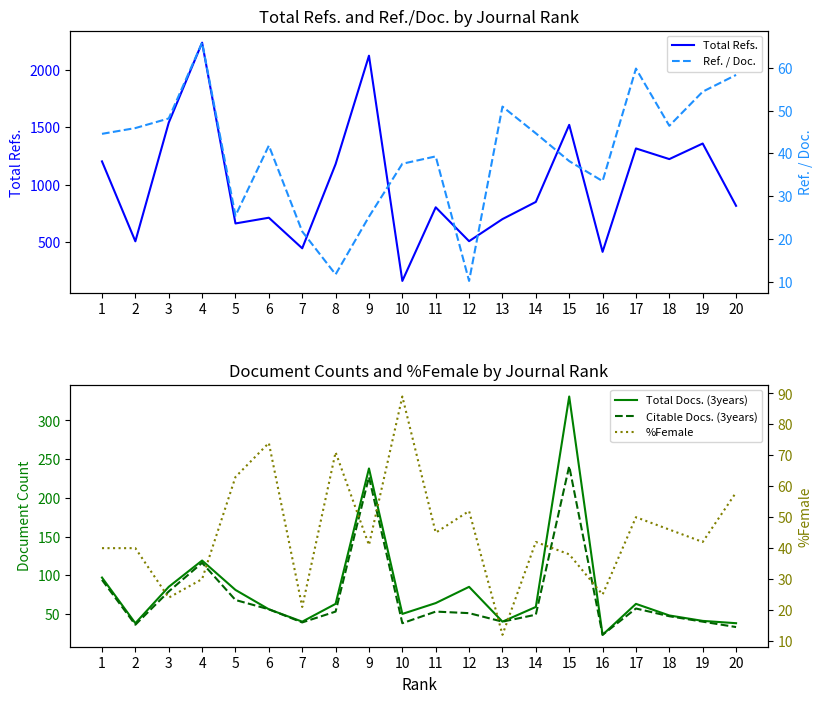

Is this an area chart (filled region under the line)?

No